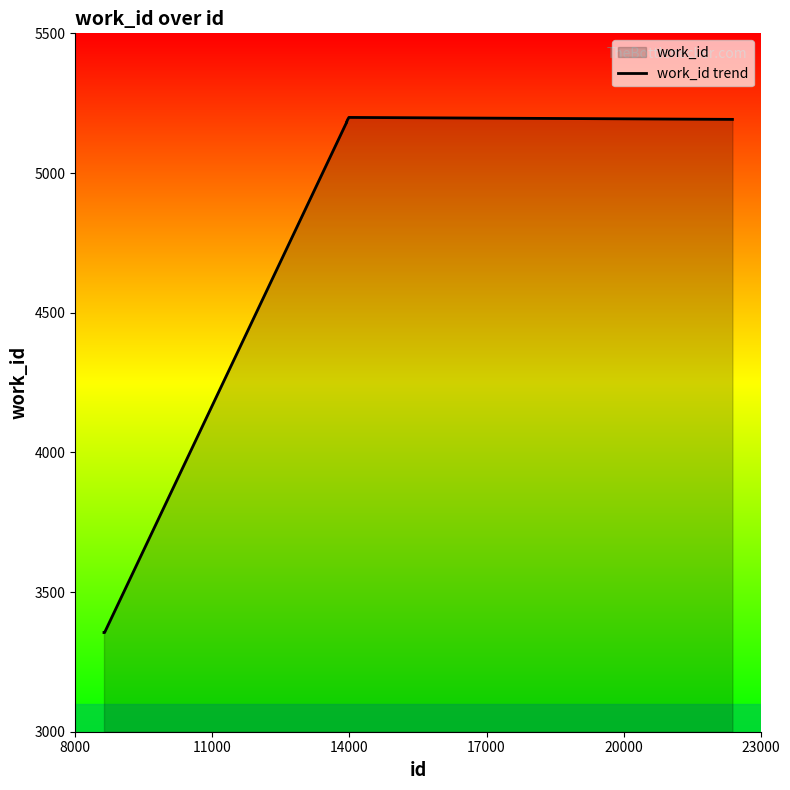

What is the greatest value displayed?

5199